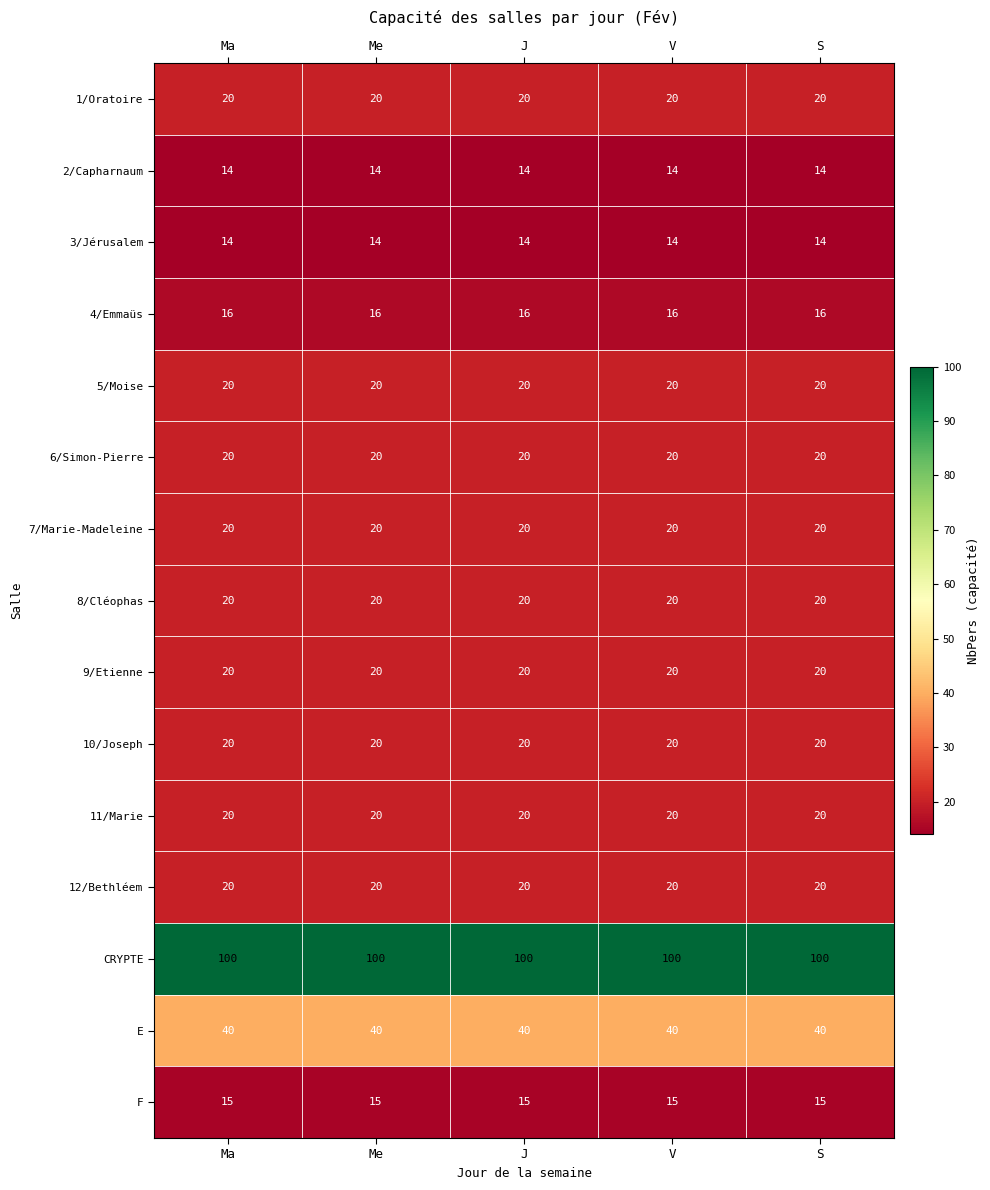

Which series has the largest total across all categories?

CRYPTE